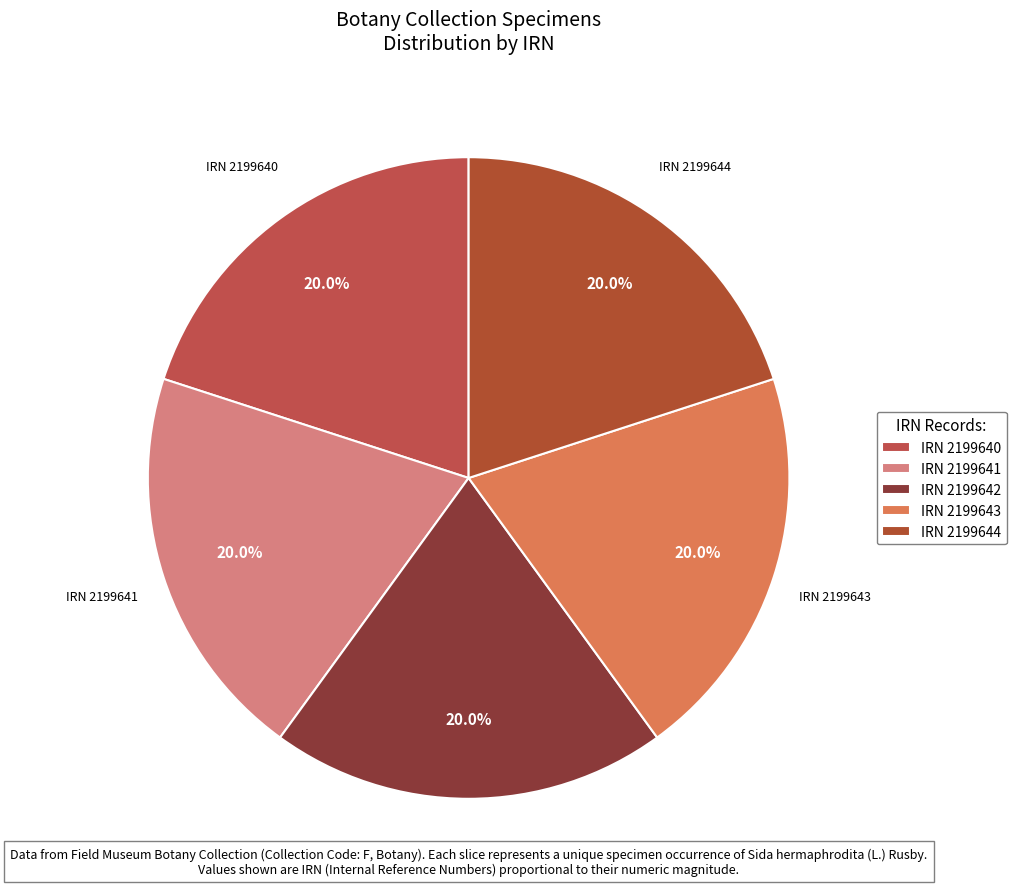

How many slices are in this pie chart?

5